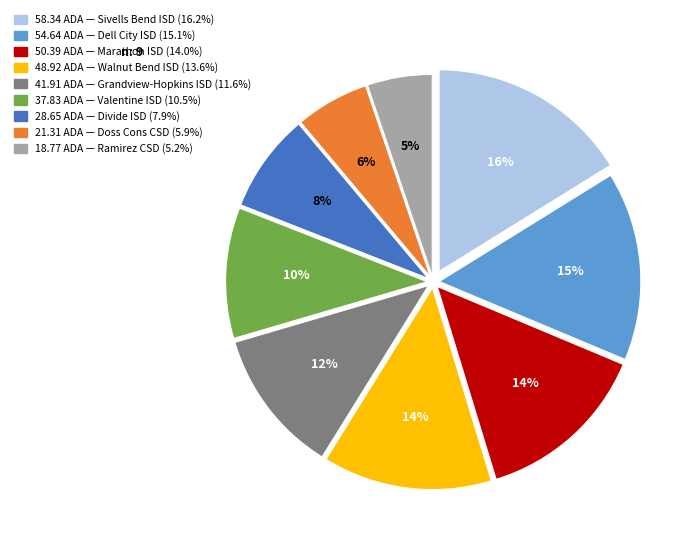

To the nearest percent, what is the difference between the largest and smallest slice percentages?

11%